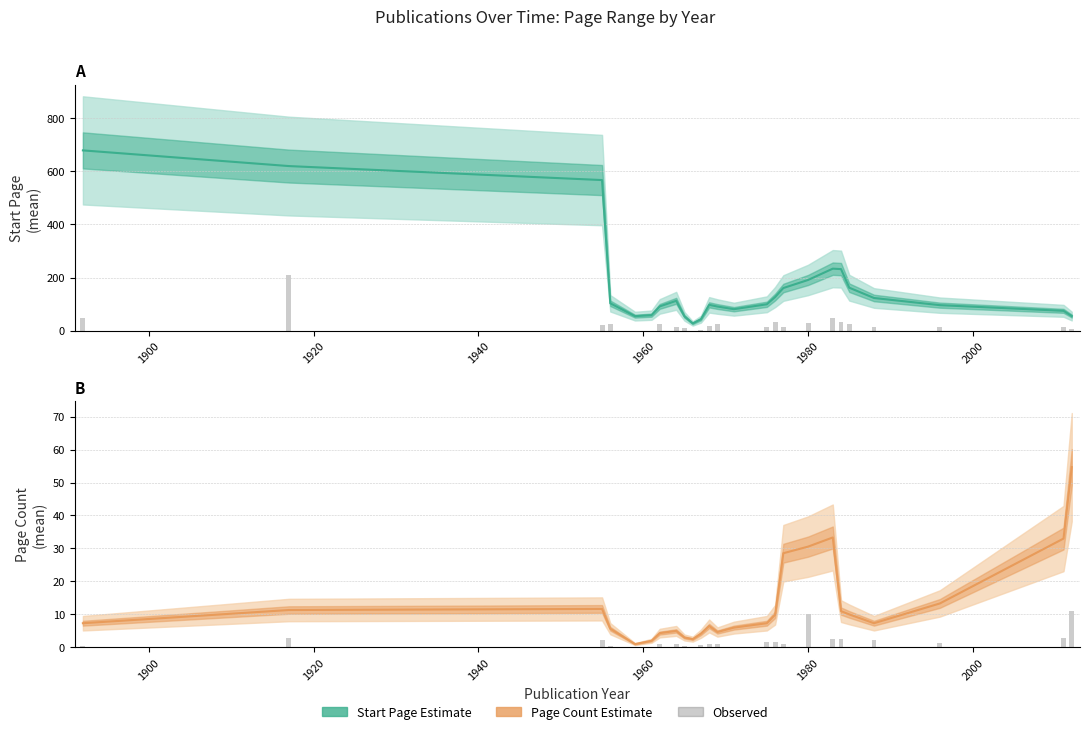

At which category does the chart reach its minimum across all series?

1960